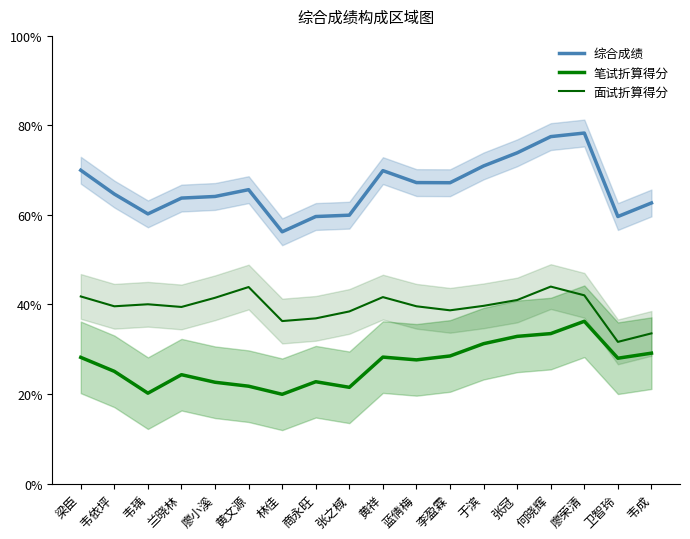

Count the number of data series in this chart.

3